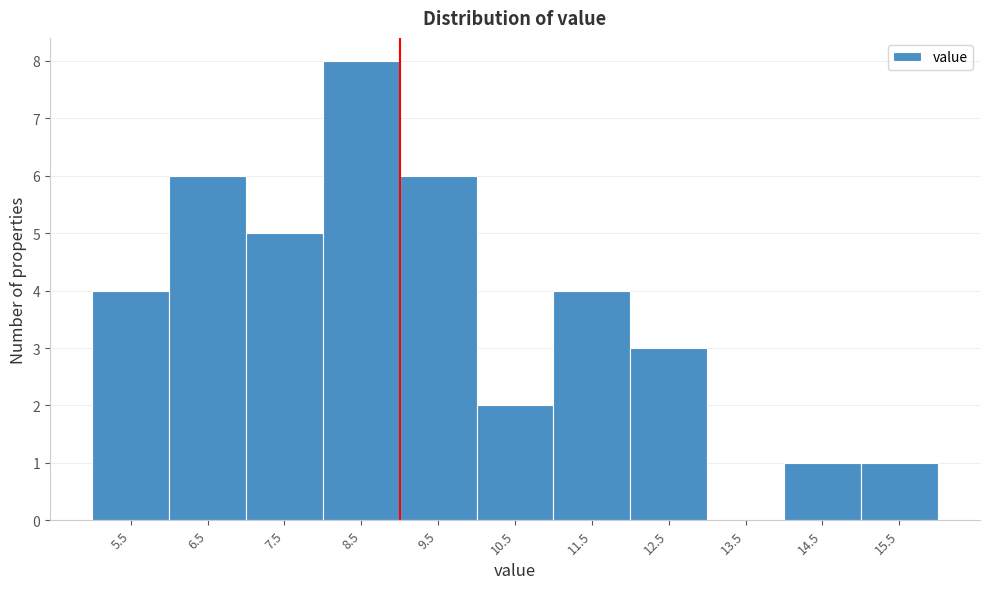

Reading left to right, list all the values displayed in this chart.

5.5=4	6.5=6	7.5=5	8.5=8	9.5=6	10.5=2	11.5=4	12.5=3	13.5=0	14.5=1	15.5=1